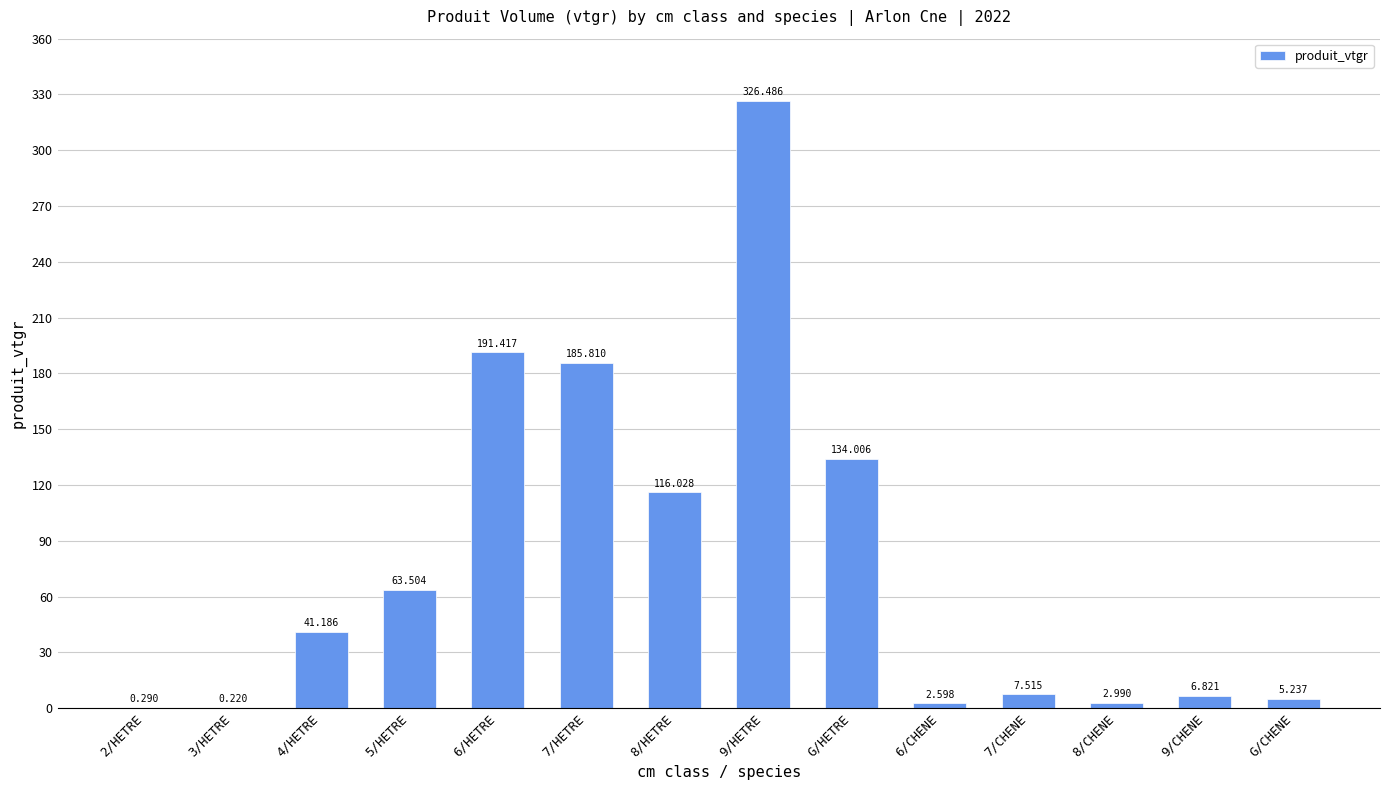

What is the change in value from 6/HETRE to 8/HETRE?

-75.4